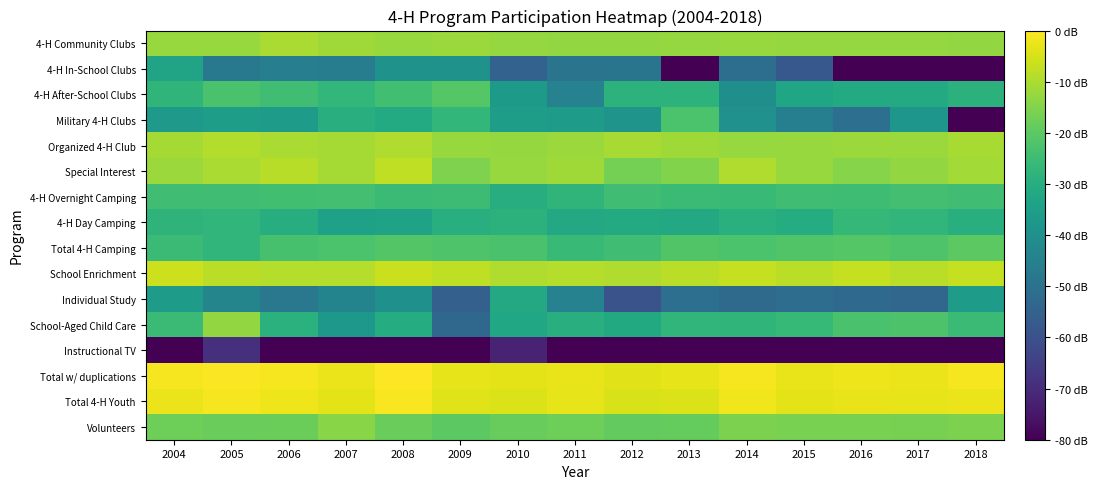

What is the spread (max minus min) of values at 2008?

5.0